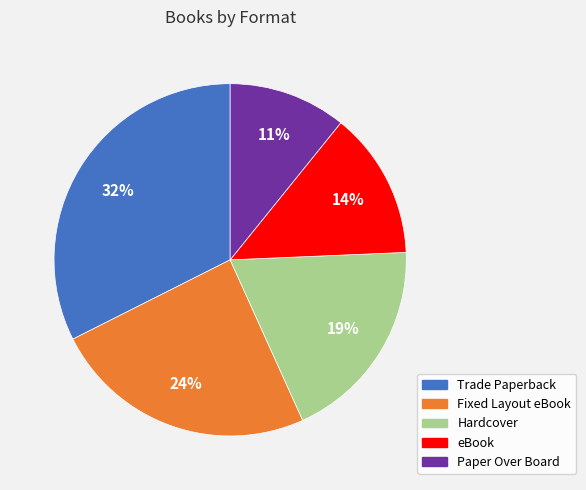

Count the number of slices in the pie.

5